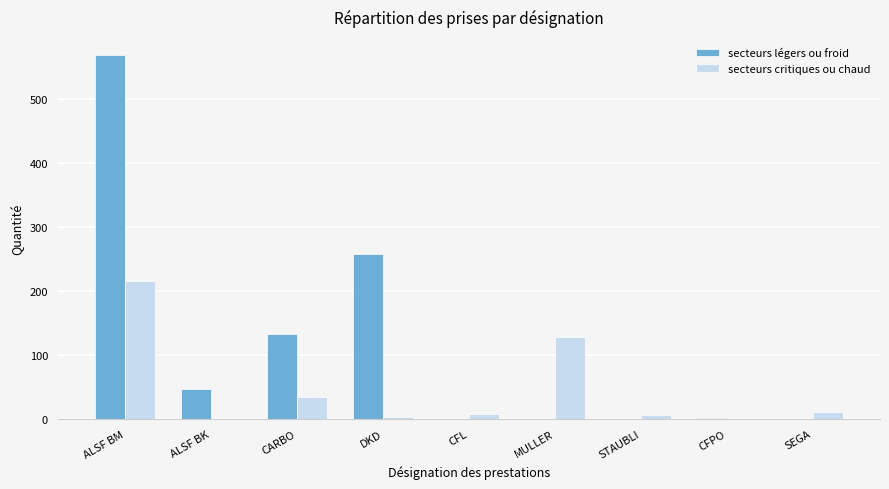

Which series has the widest spread of values?

secteurs légers ou froid